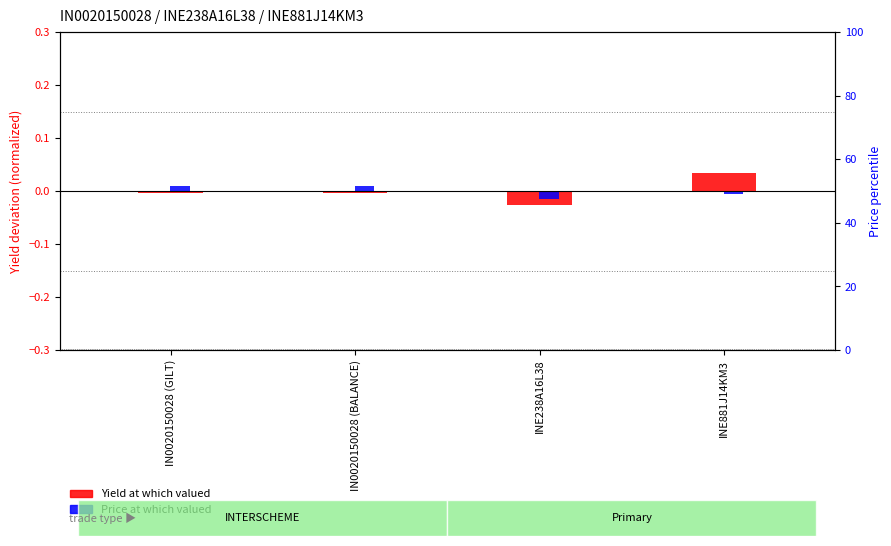

How many positive values does the Price at which valued (deviation) series have?

2